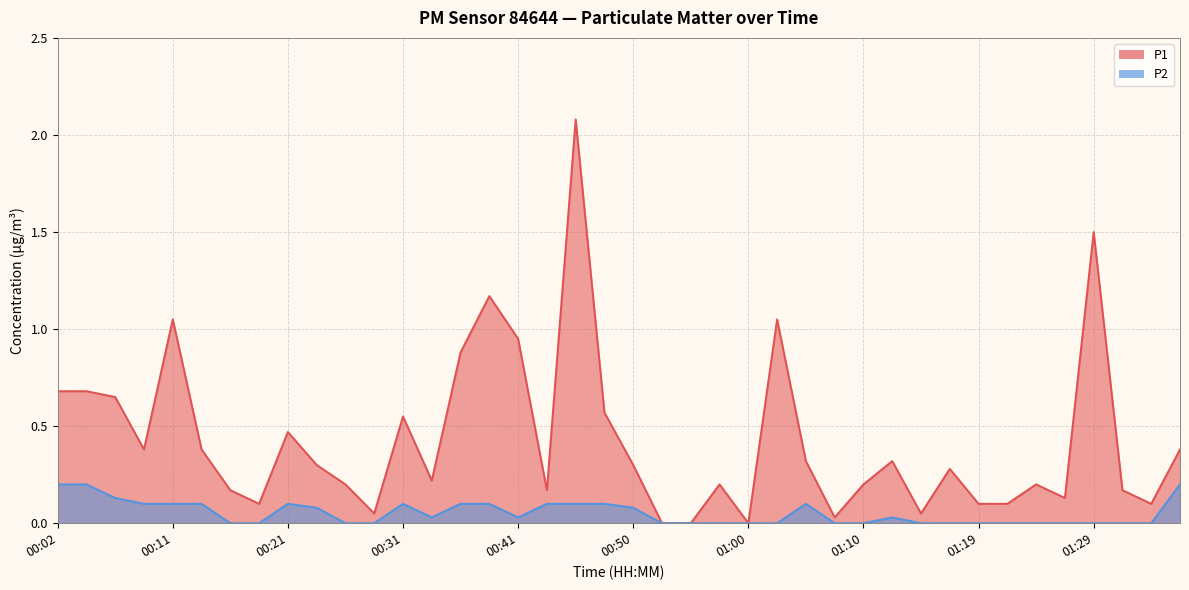

What is the label of the 36th point from the left?

01:27